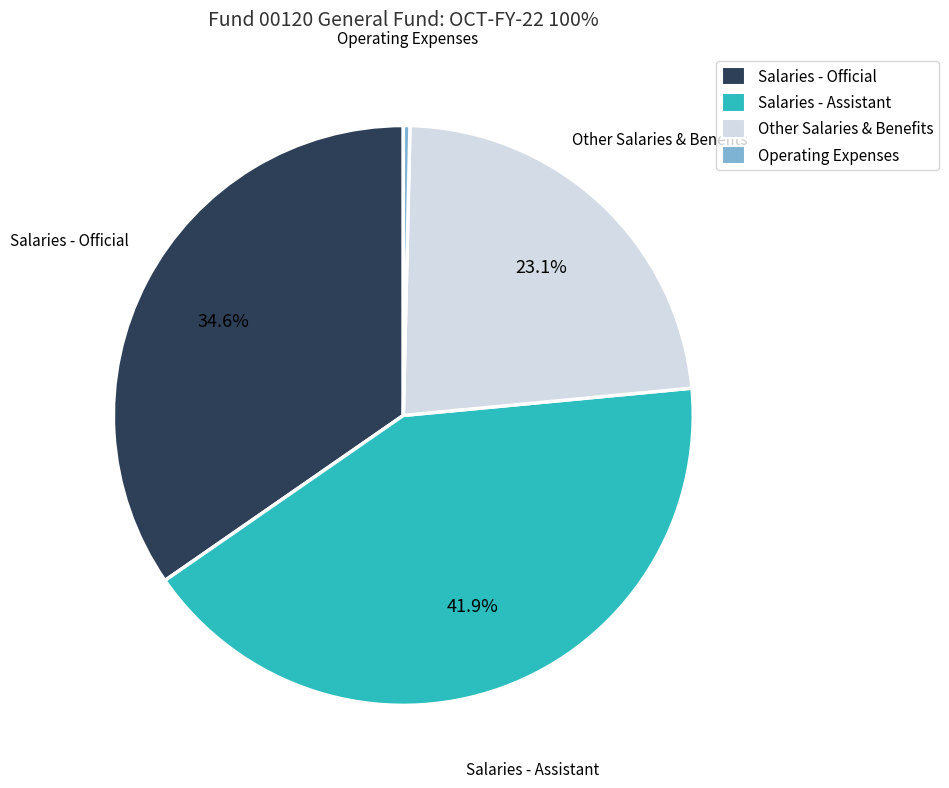

Does any single category account for the majority?

No